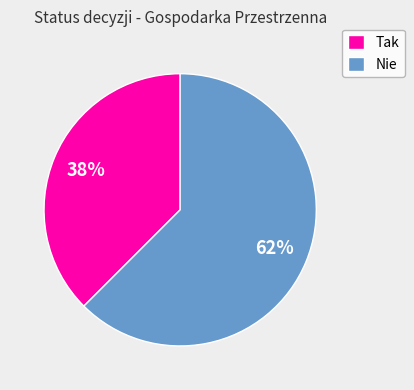

How many slices are in this pie chart?

2